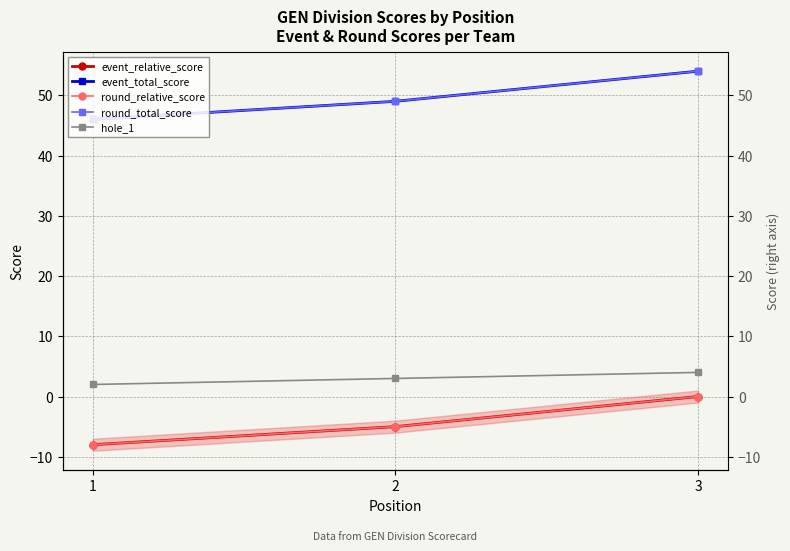

At how many categories does at least one series exceed 16?

3